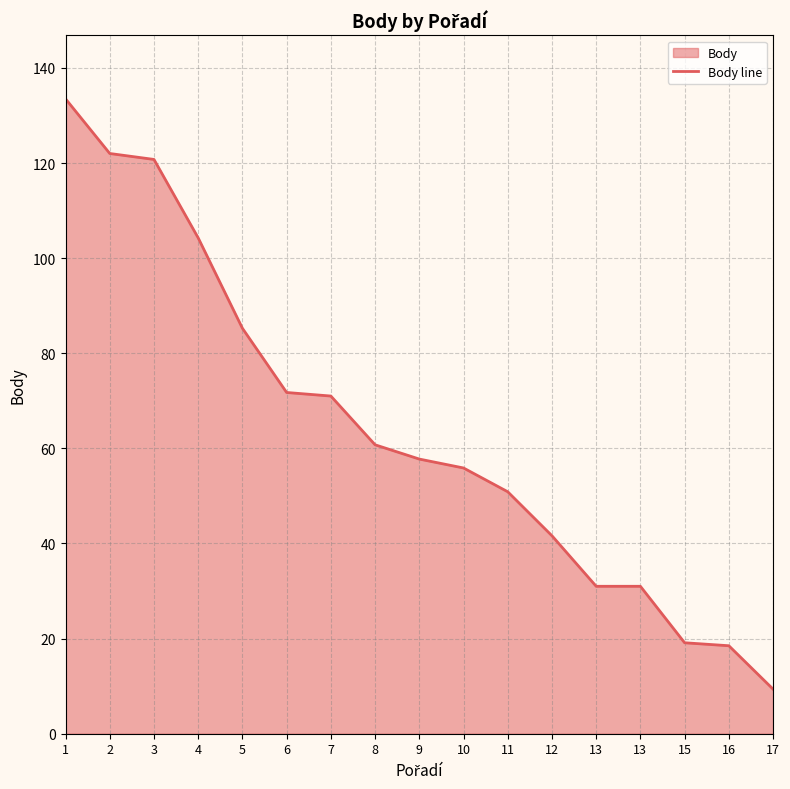

What is the difference between the maximum and minimum values?

124.1